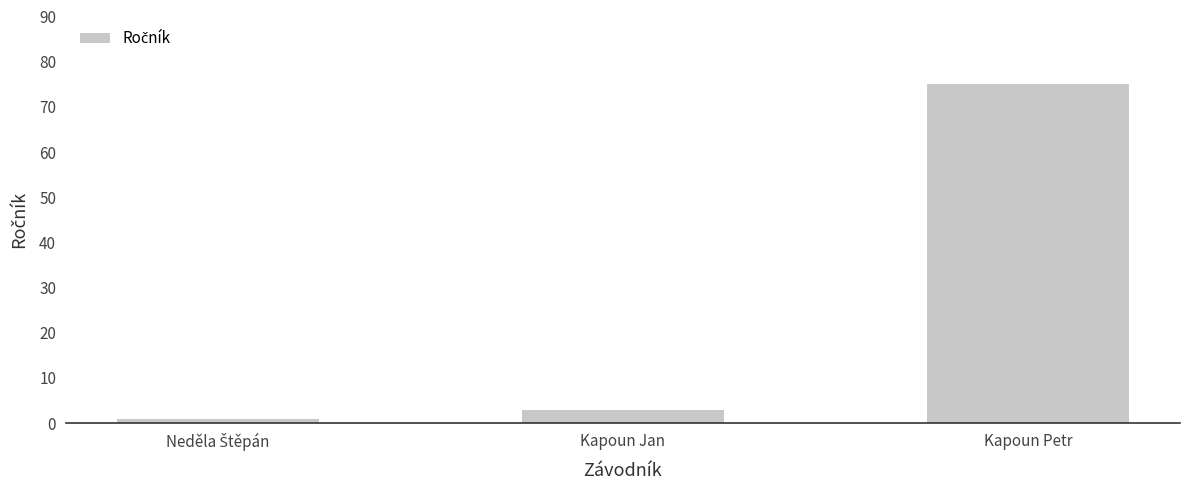

What is the sum of all values?

79